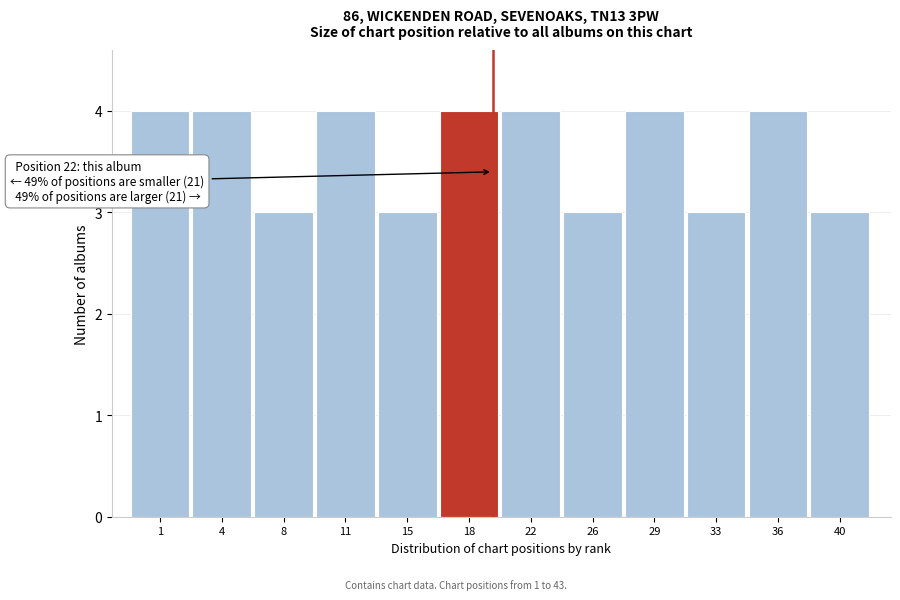

Reading right to left, extract all data points from this chart.

40=3	36=4	33=3	29=4	26=3	22=4	18=4	15=3	11=4	8=3	4=4	1=4